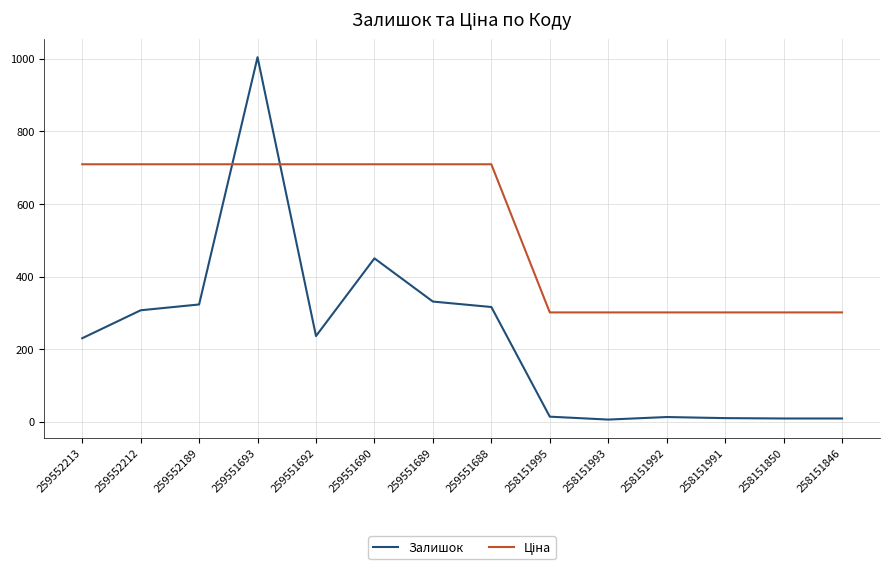

What is the spread (max minus min) of values at 258151993?

295.1